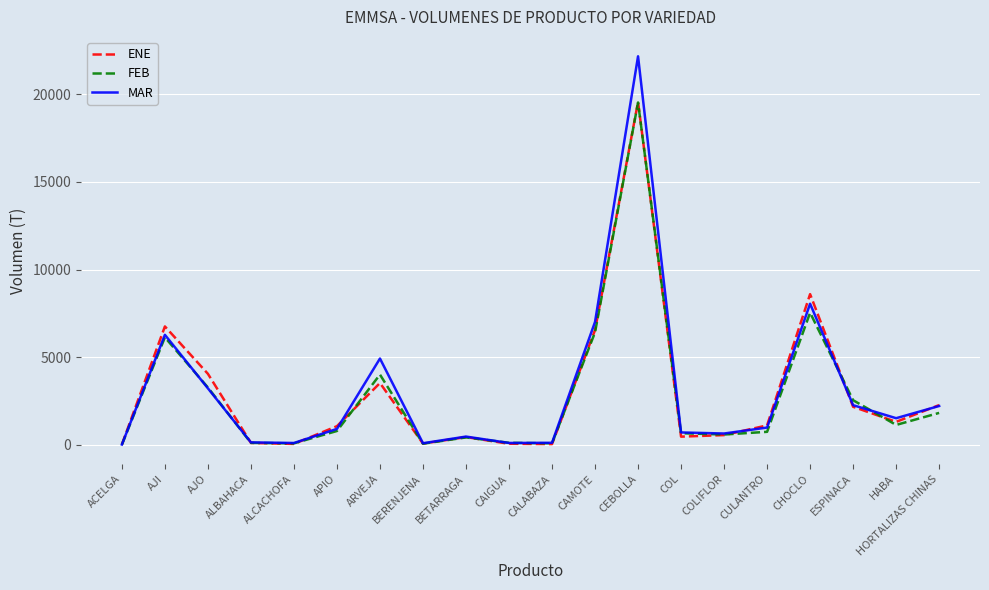

Between ALBAHACA and CAMOTE, which series saw the biggest shift?

MAR